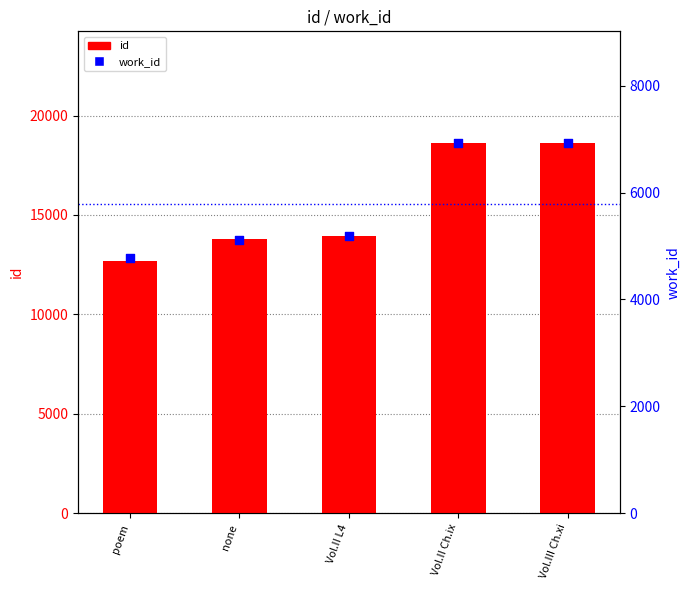

Which series reaches the maximum Y coordinate?

id